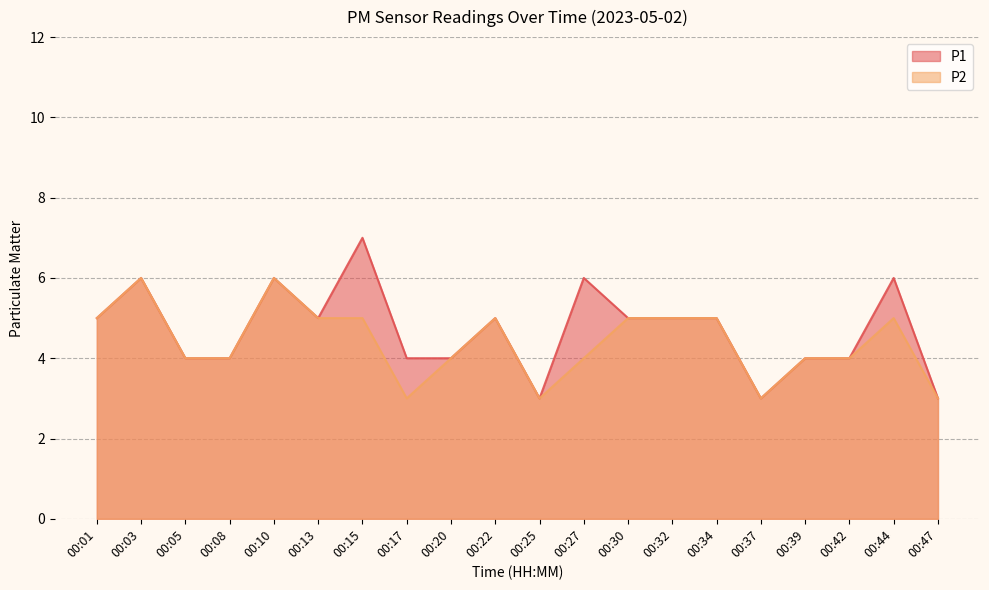

At which label is P1 closest to 5?

00:01